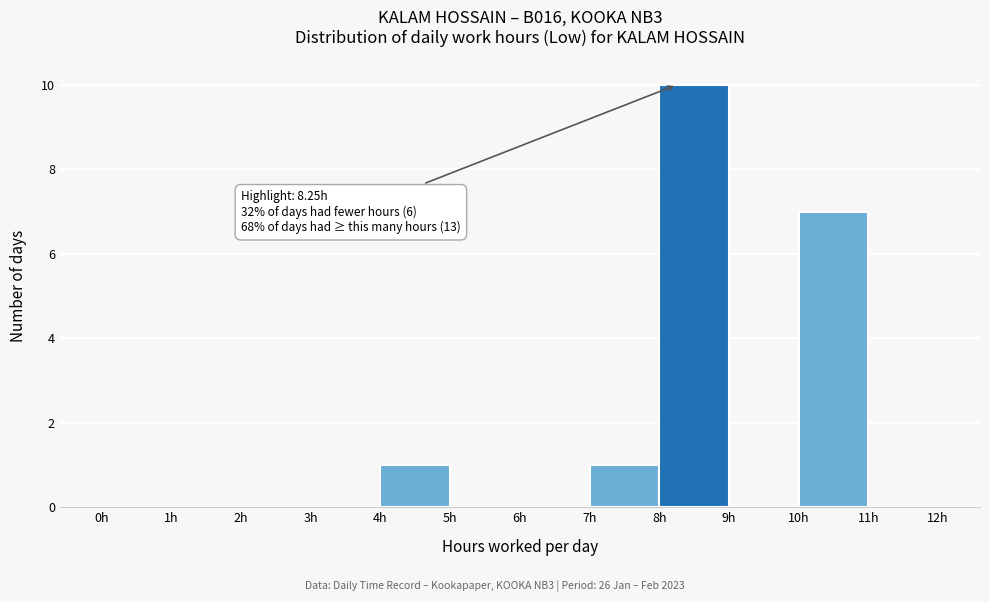

Which range on the x-axis has the tallest bar?

8 to 9